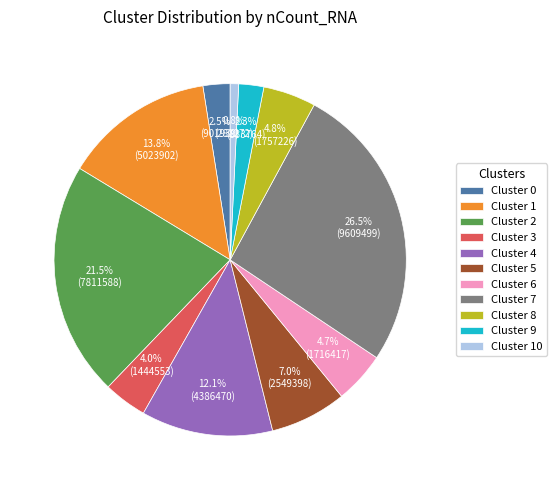

Which category has the biggest portion of the pie?

Cluster 7